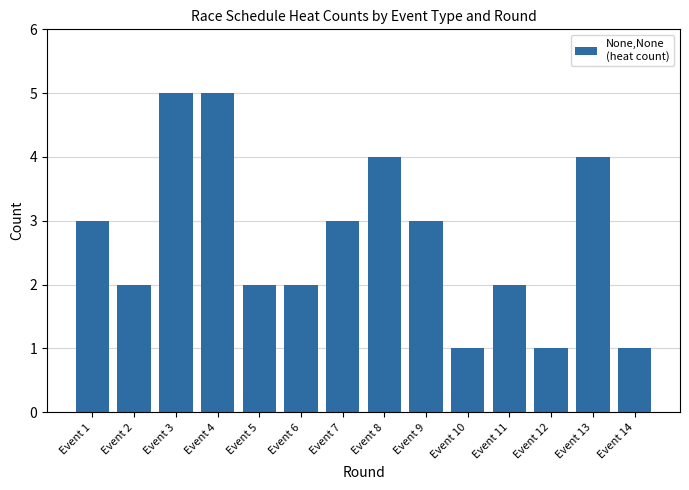

What is the value of the 11th bar from the left?

2